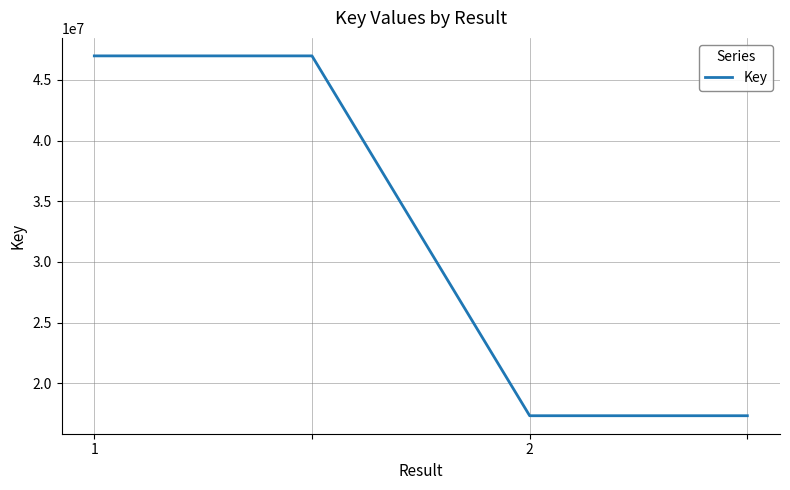

What is the smallest value displayed?

17329542